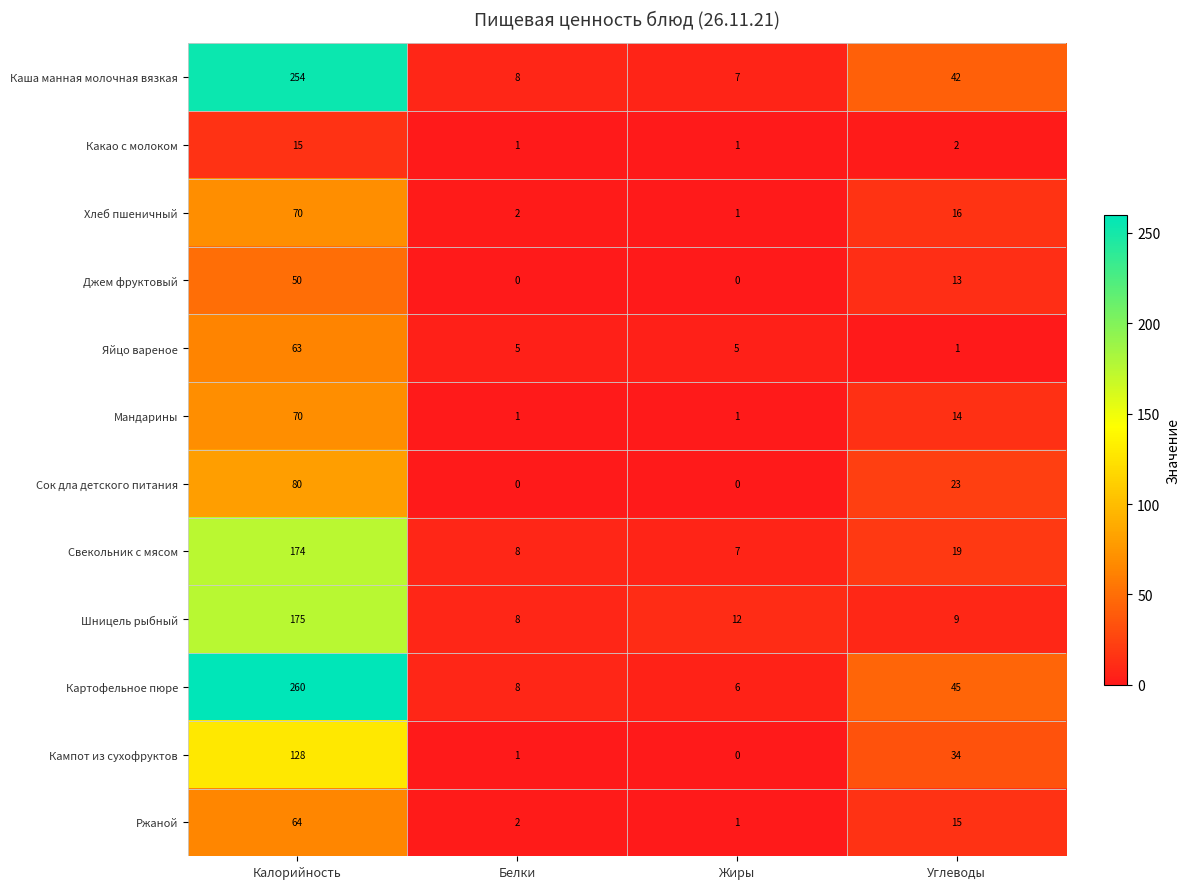

Which category has the highest value across all series?

Калорийность